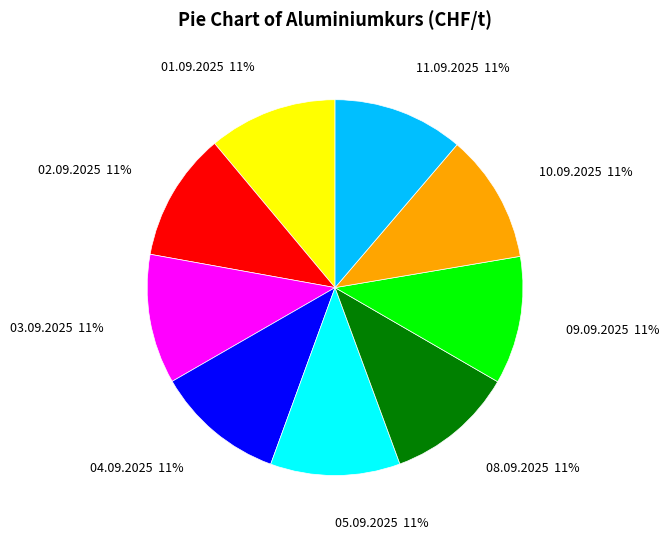

Do 10.09.2025 and 09.09.2025 together represent more than half of the pie?

No